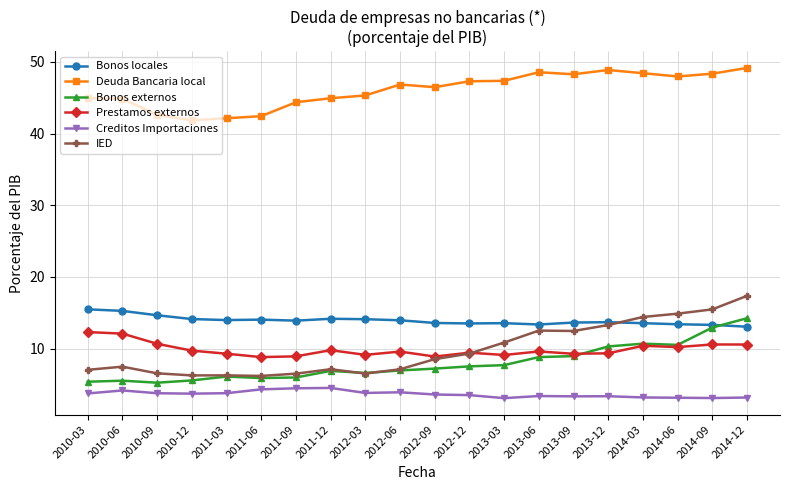

What is the spread (max minus min) of values at 2012-06?

42.9